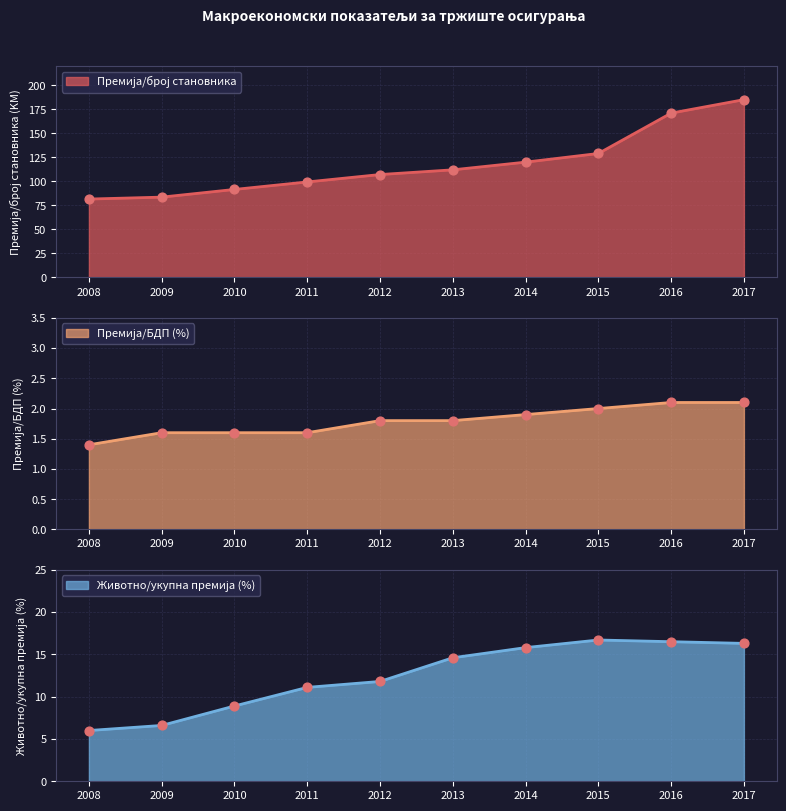

What is the total value across all series at 2008?

89.0